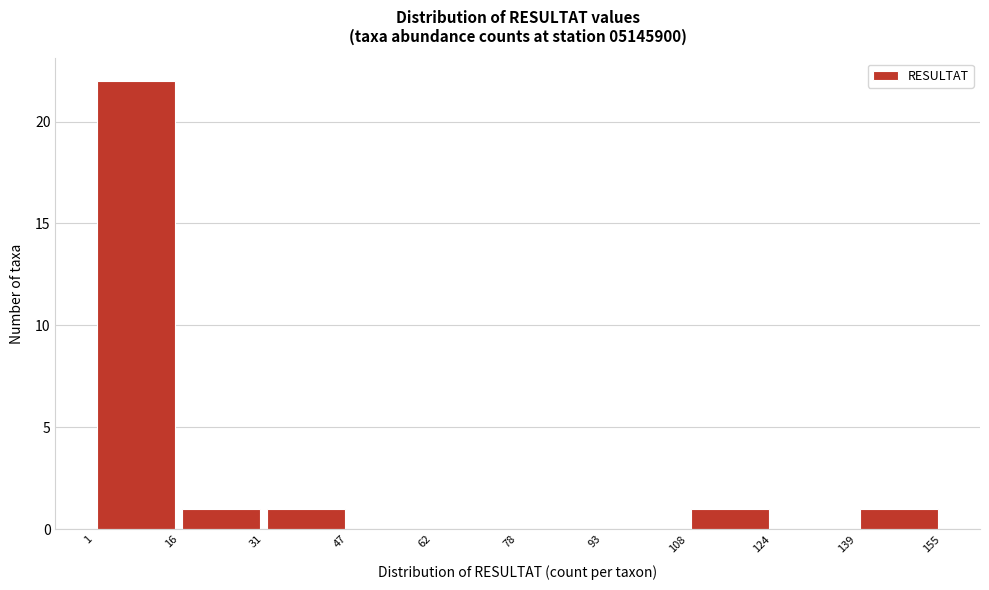

Reading left to right, transcribe this chart: for each bar, give the range it covers on the x-axis and its height. The values are not printed on the chart, so give them approximately, as read against the axis.

1 to 16: 22
16 to 31: 1
31 to 47: 1
47 to 62: 0
62 to 78: 0
78 to 93: 0
93 to 108: 0
108 to 124: 1
124 to 139: 0
139 to 155: 1